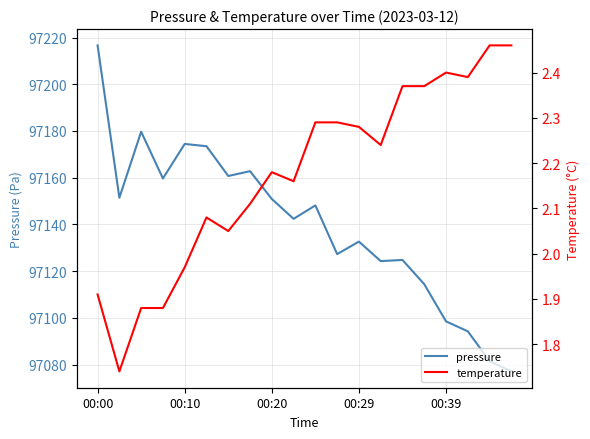

List the series in order of their overall mean, highest first.

pressure, temperature